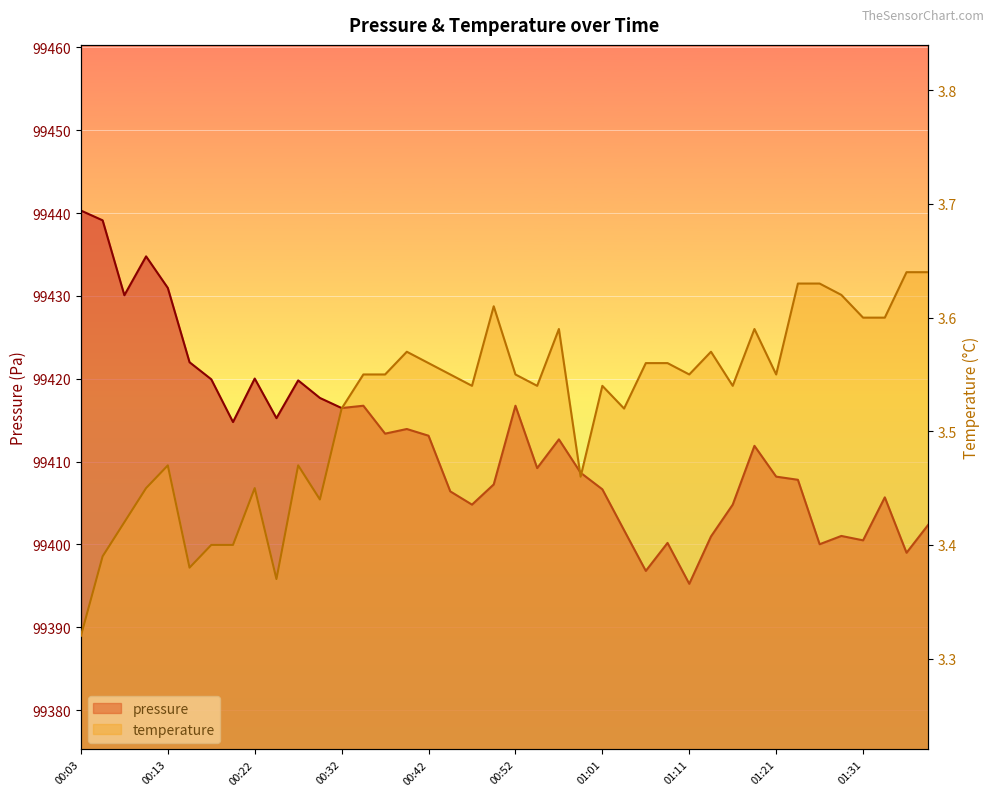

How many interior local valleys does the pressure series have?

12